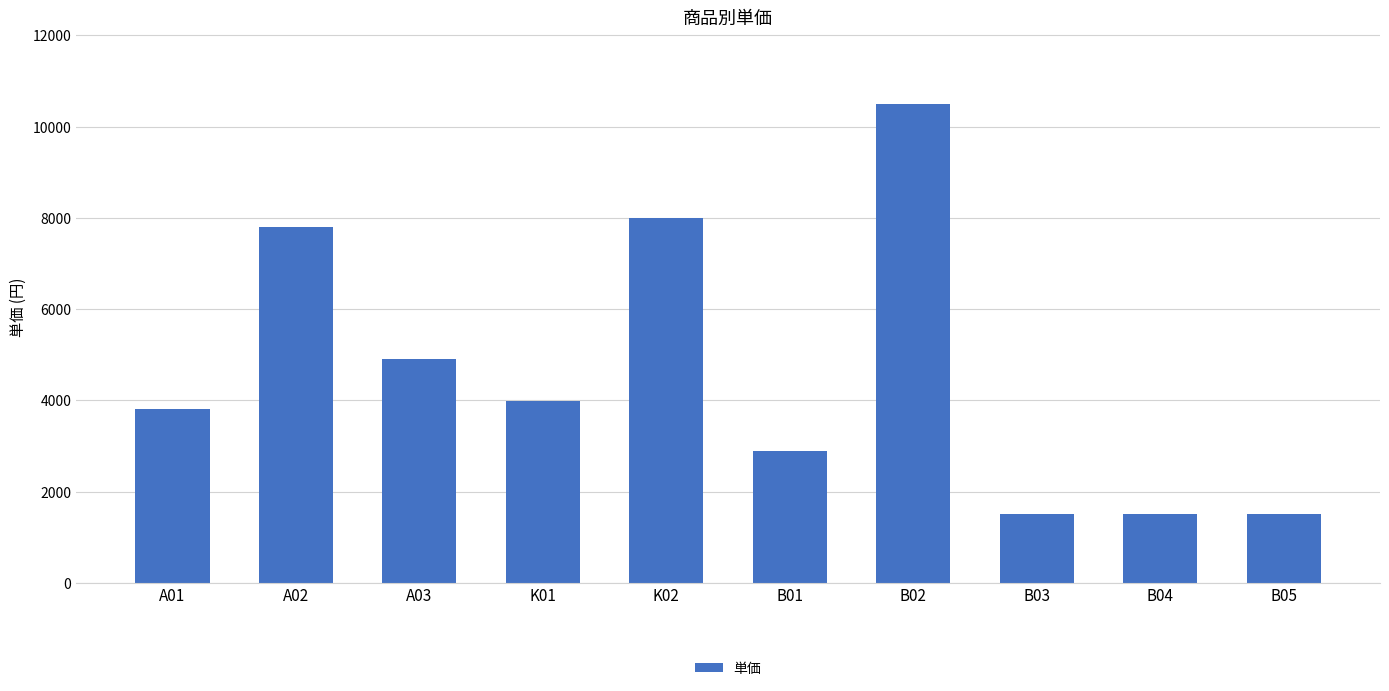

Approximately how many times larger is the value at A02 compared to B05?

5.2